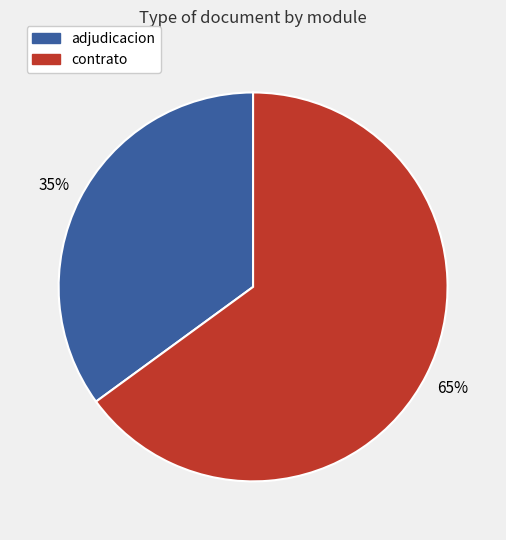

Is there any slice that represents more than half of the pie?

Yes